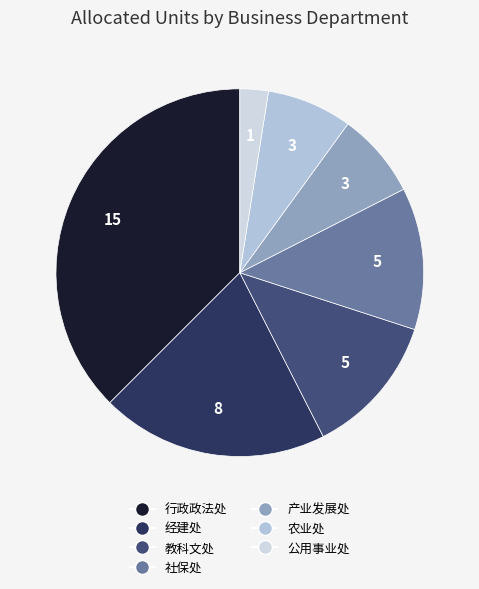

What percentage is NOT represented by 产业发展处?

92.5%